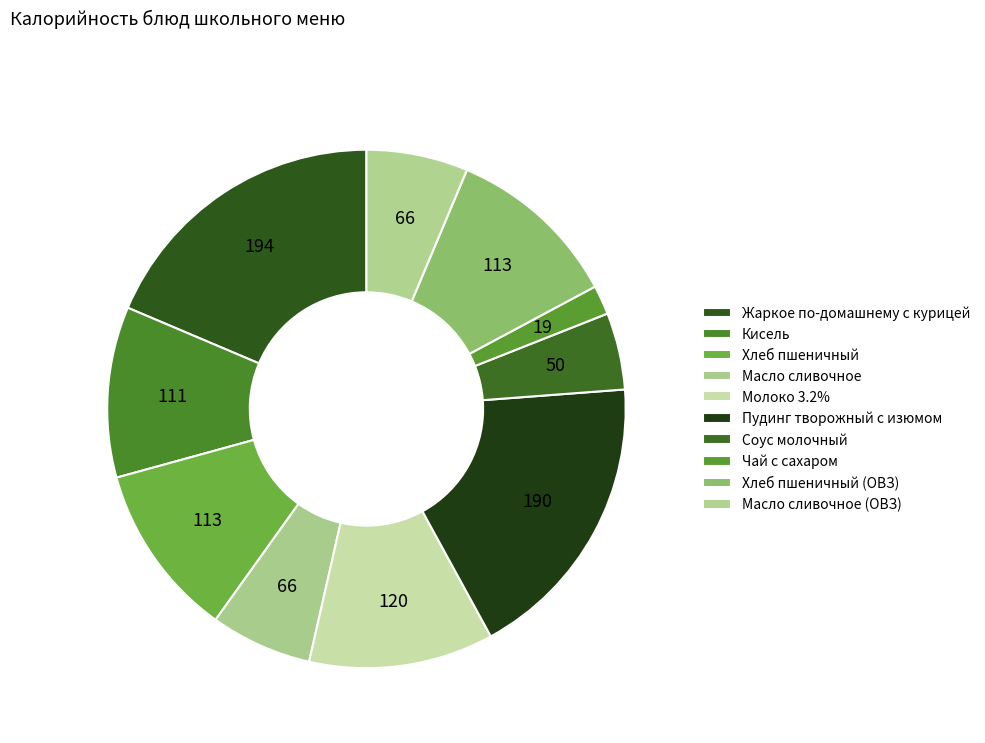

What is the largest slice in the pie chart?

Жаркое по-домашнему с курицей